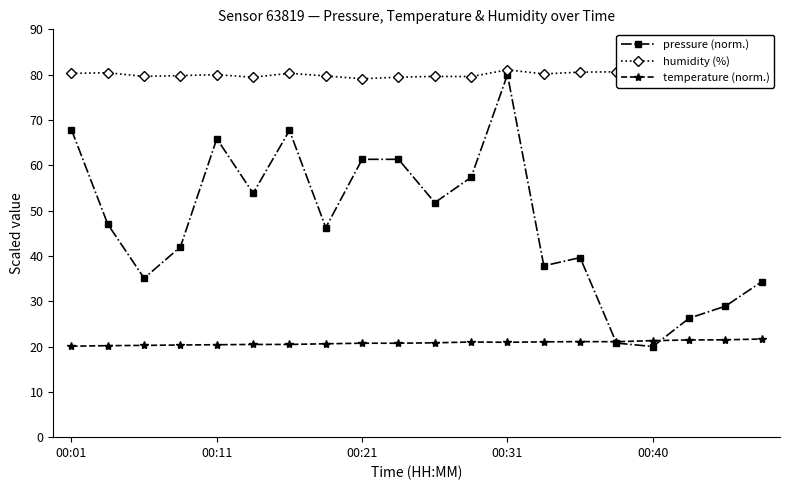

What are all the series names shown in the legend?

pressure (norm.), humidity (%), temperature (norm.)